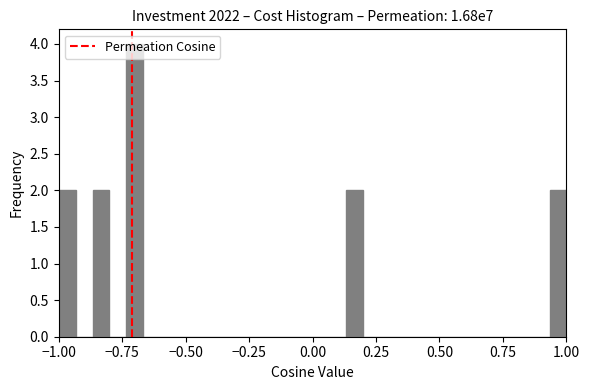

Read against the x-axis, roughly where is the centre of the tallest bar?

-0.70